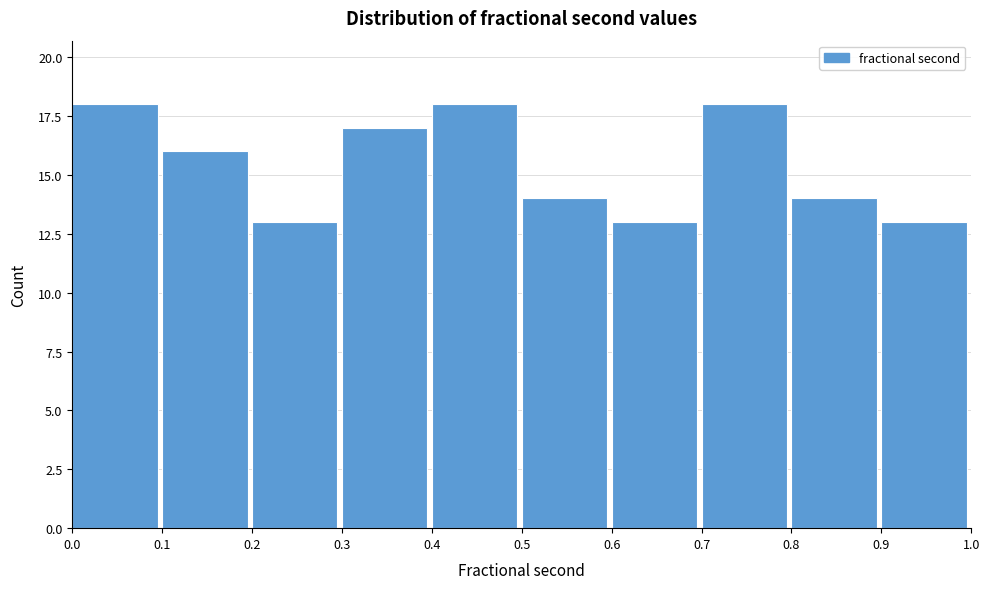

How tall is the bar that spans 0.8 to 0.9 on the x-axis? The values are not printed on the chart, so give them approximately, as read against the axis.

14